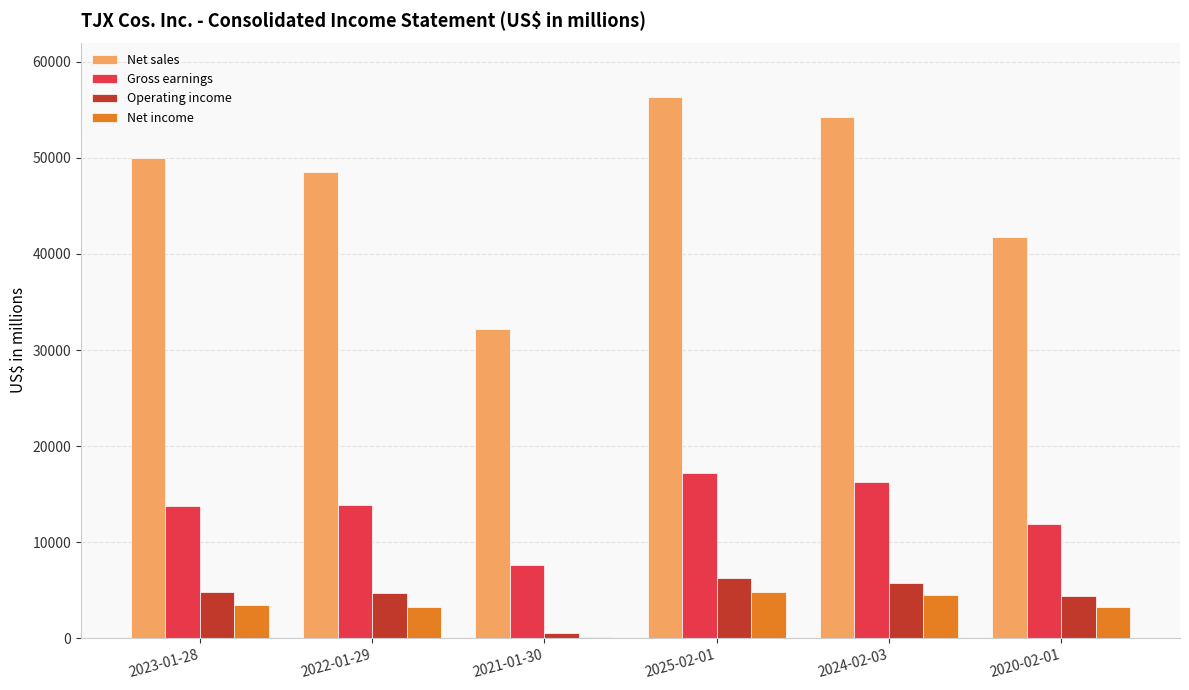

The Gross earnings series shows 16266 at 2024-02-03. True or false?

True